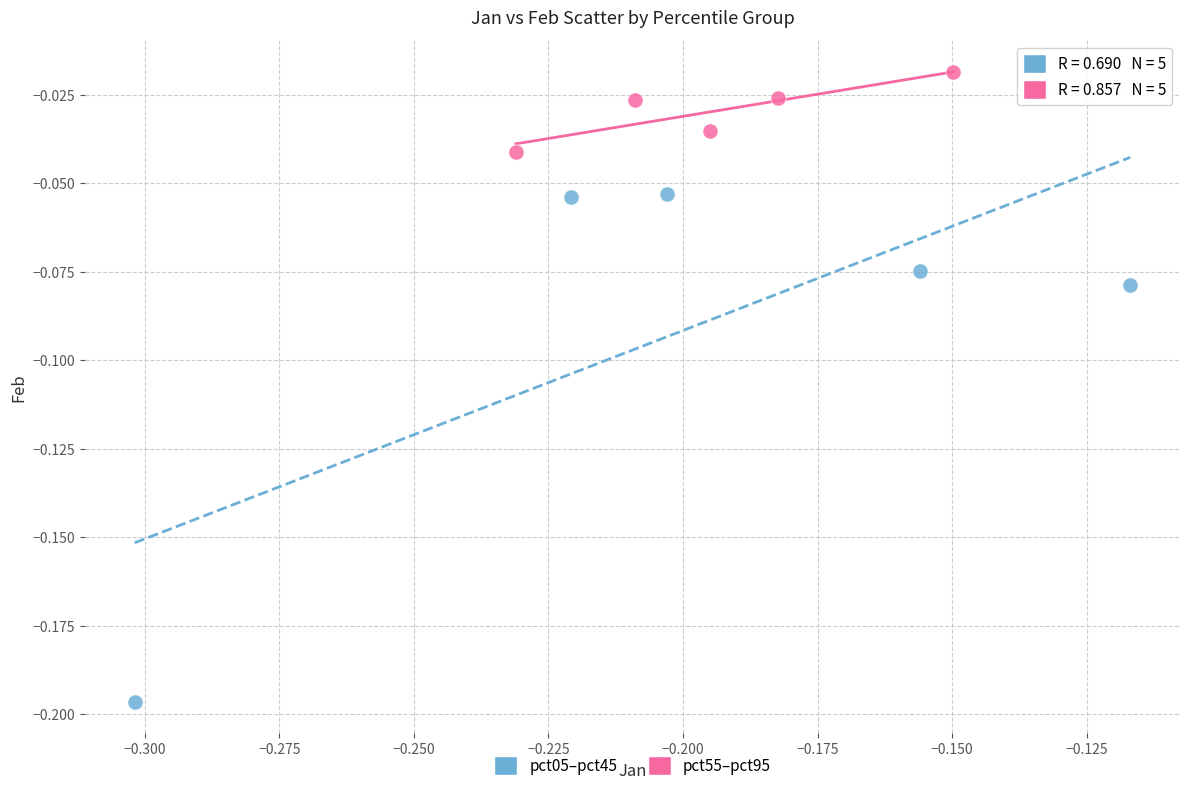

Which series reaches the maximum Y coordinate?

pct55–pct95